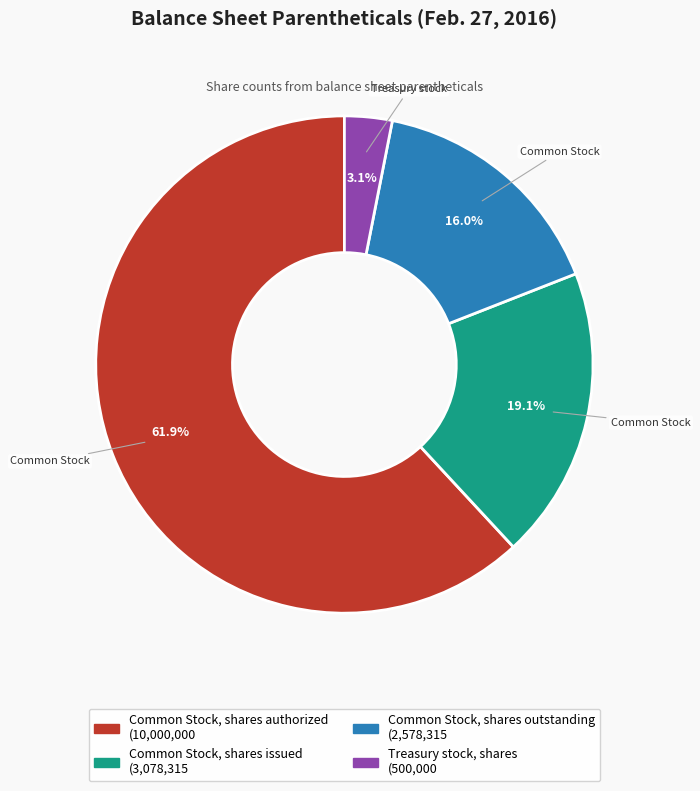

What is the majority slice?

Common Stock, shares authorized